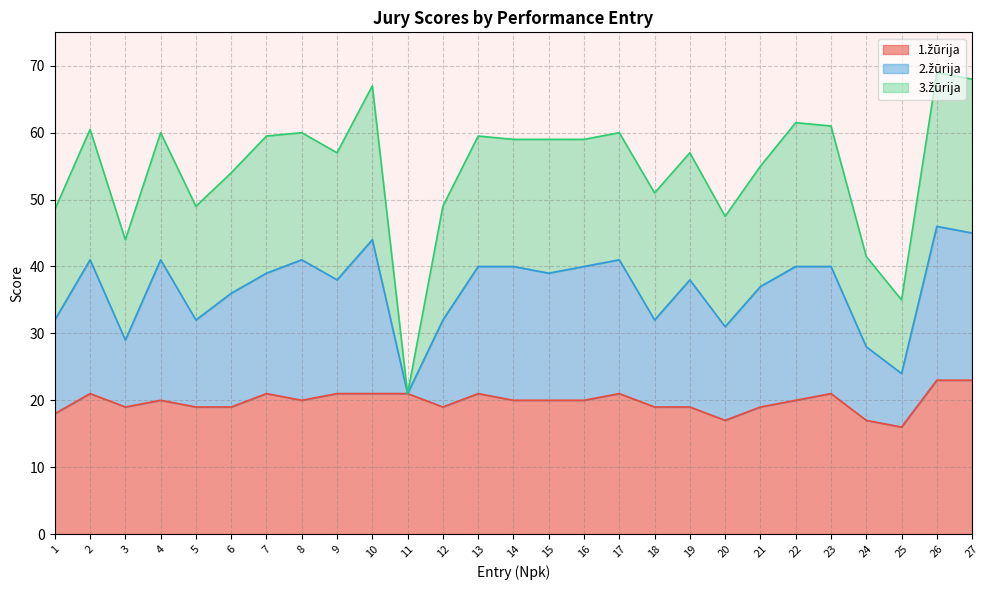

What is the approximate value of 1.žūrija at 20?

17.0